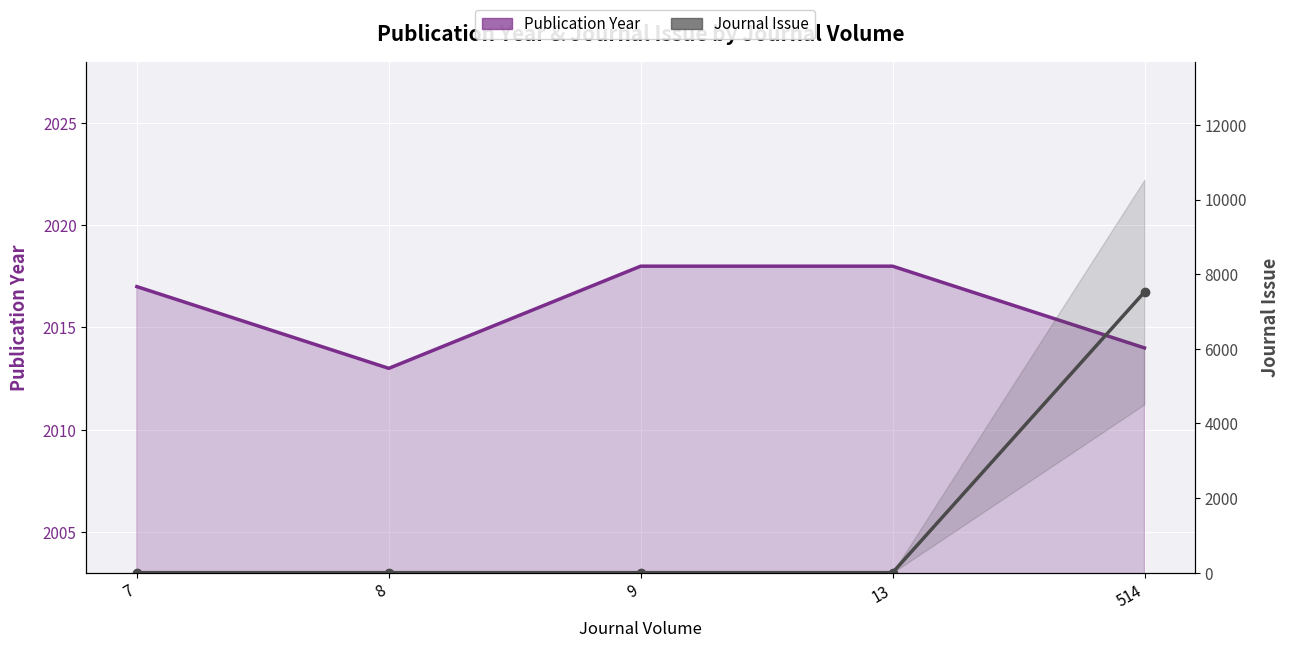

At how many categories does at least one series exceed 884?

5